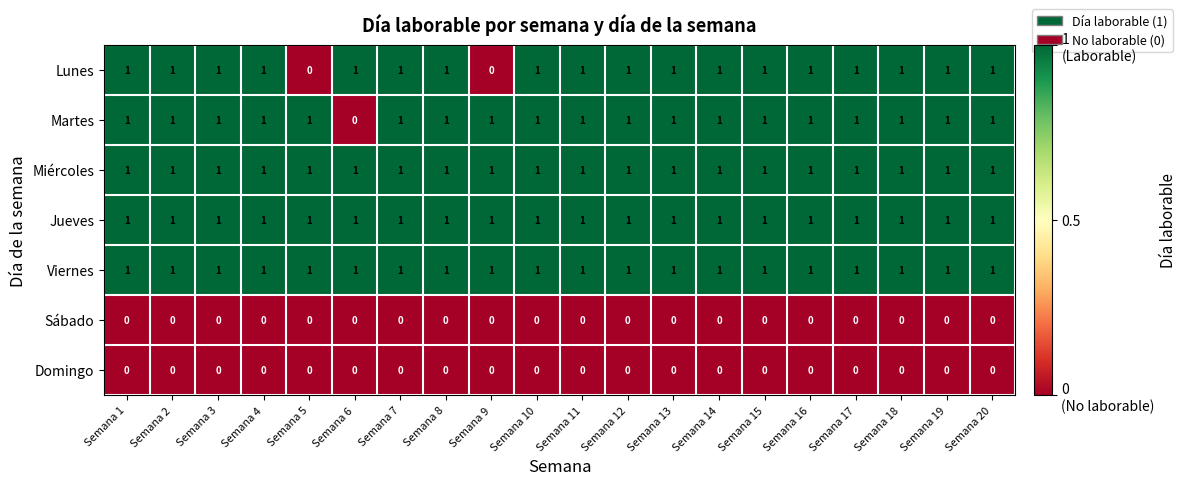

Is it true that Domingo equals 0 at Semana 19?

True